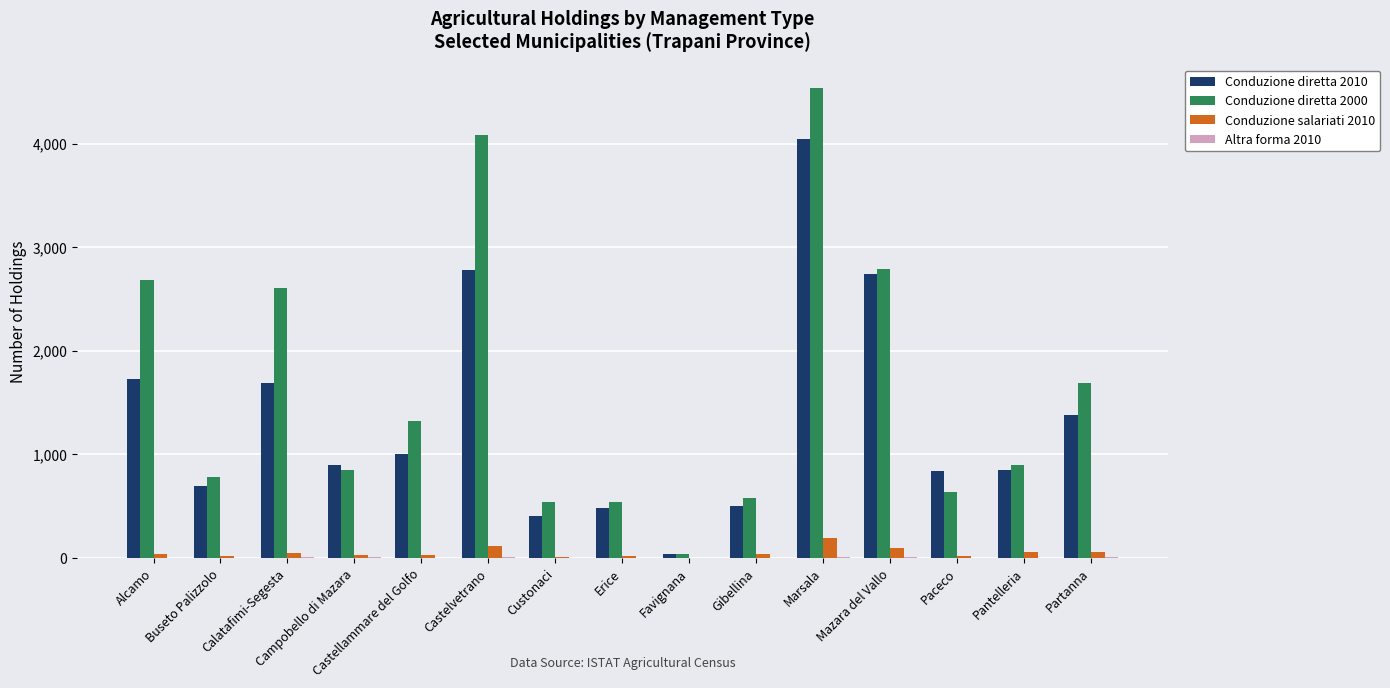

How many groups of bars are there?

15